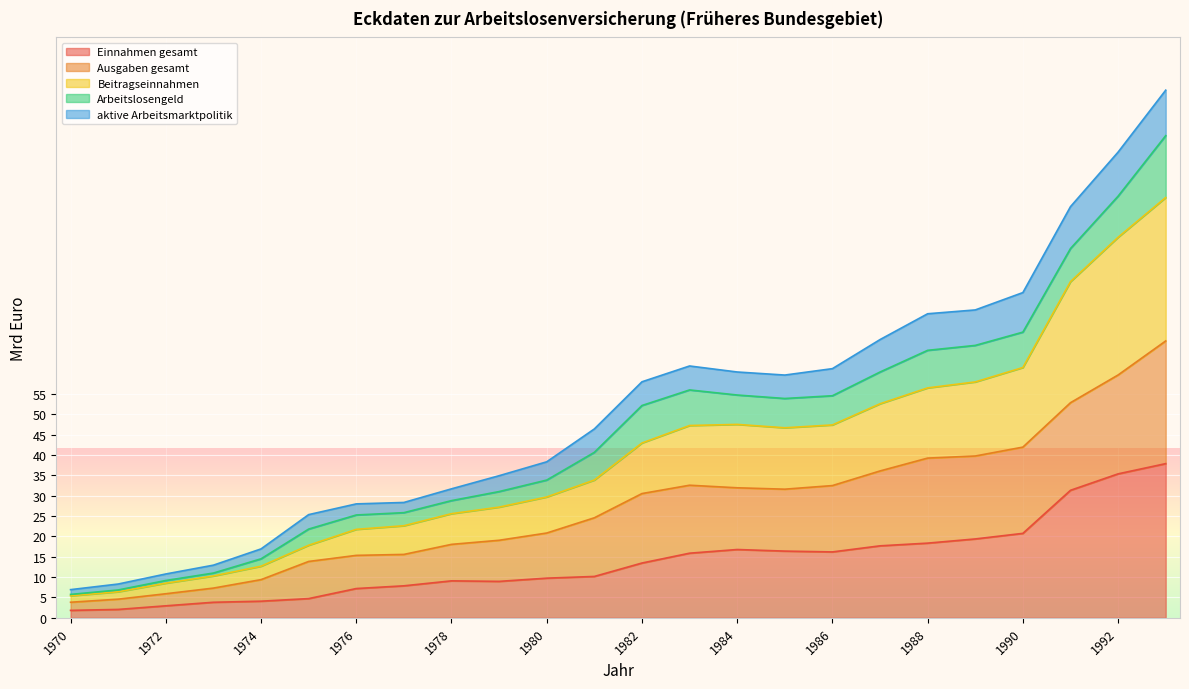

How many values in the Einnahmen gesamt series exceed 13?

12